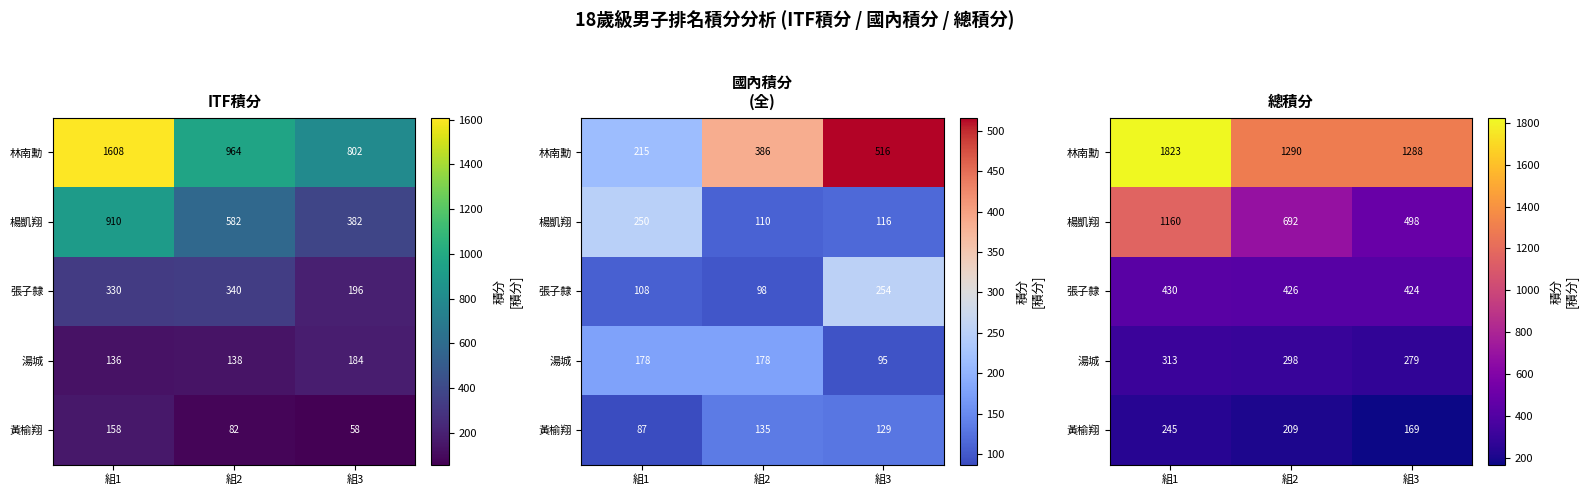

What is the minimum value for 楊凱翔?

497.5